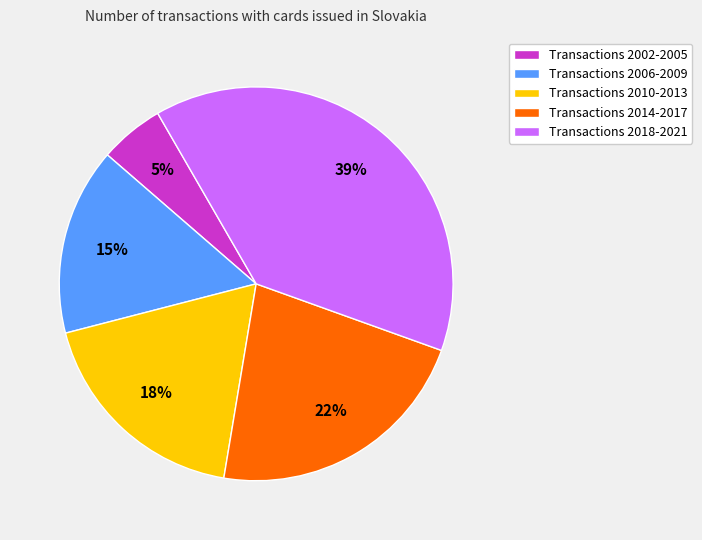

Count the number of slices in the pie.

5